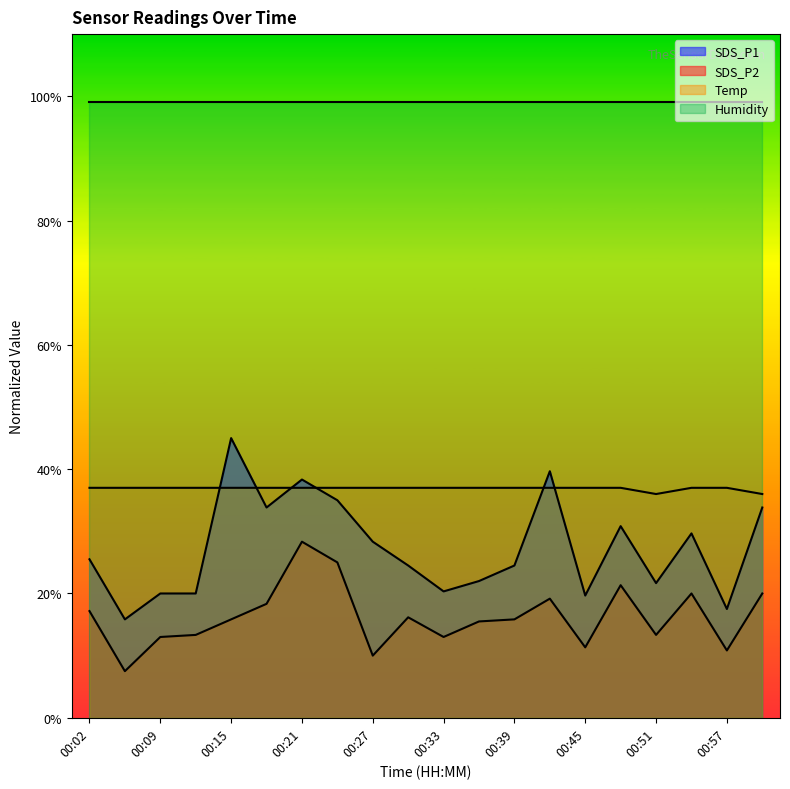

Where is the first local maximum for SDS_P1?

00:15